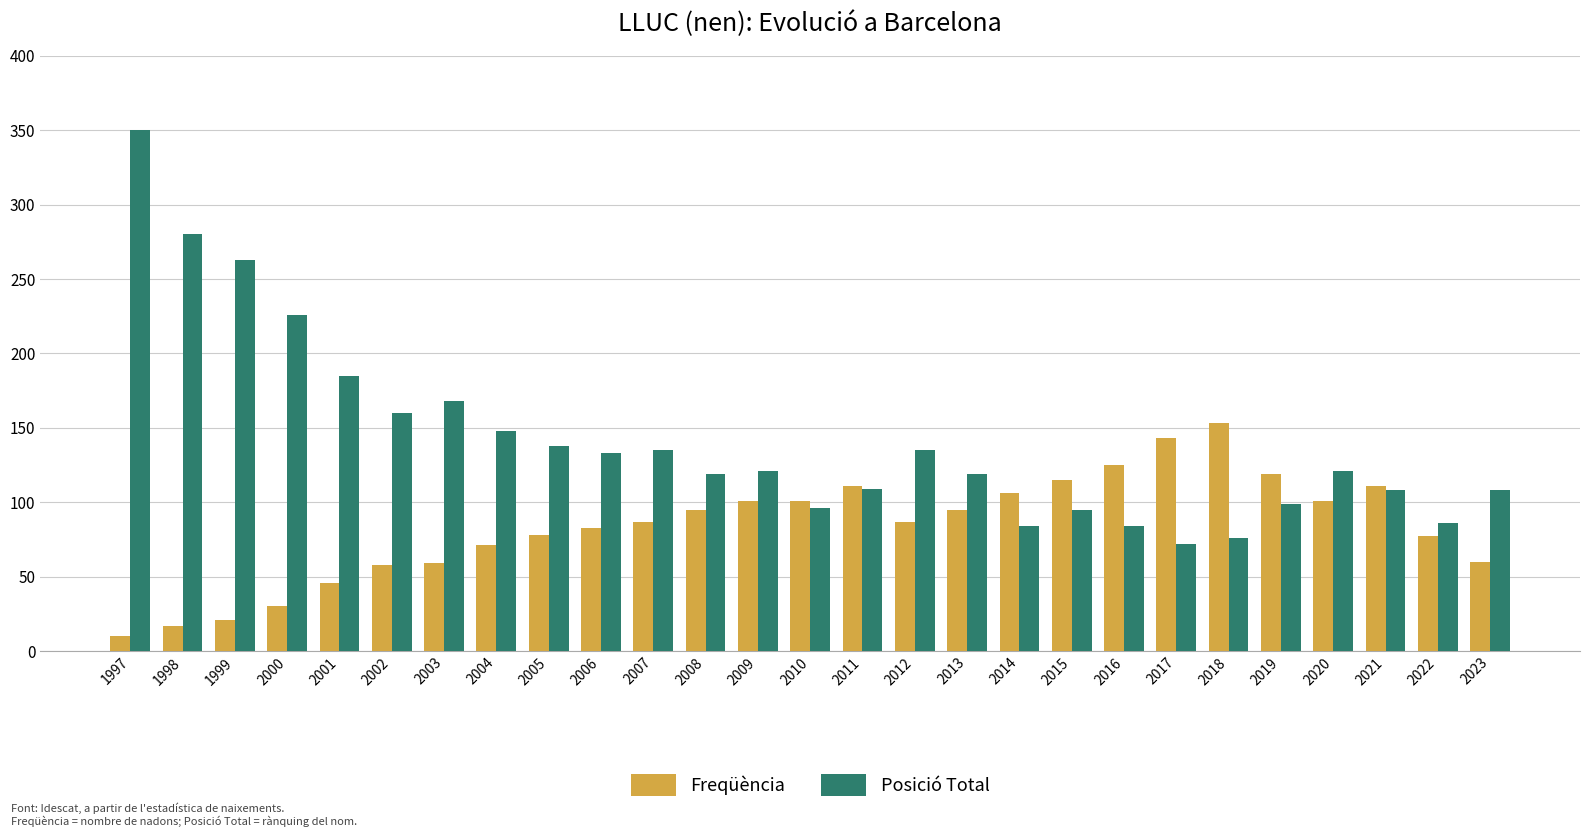

Rank the series by their average value, from lowest to highest.

Freqüència, Posició Total